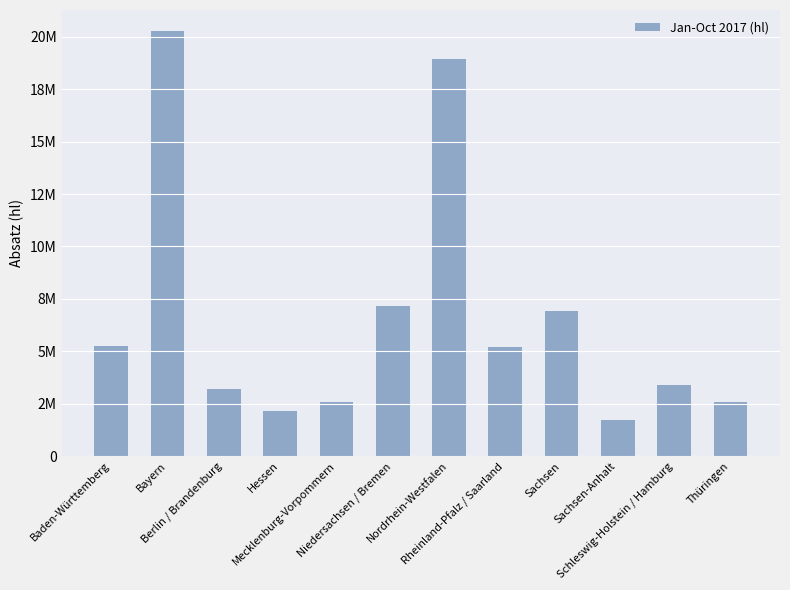

Does the chart contain any negative values?

No